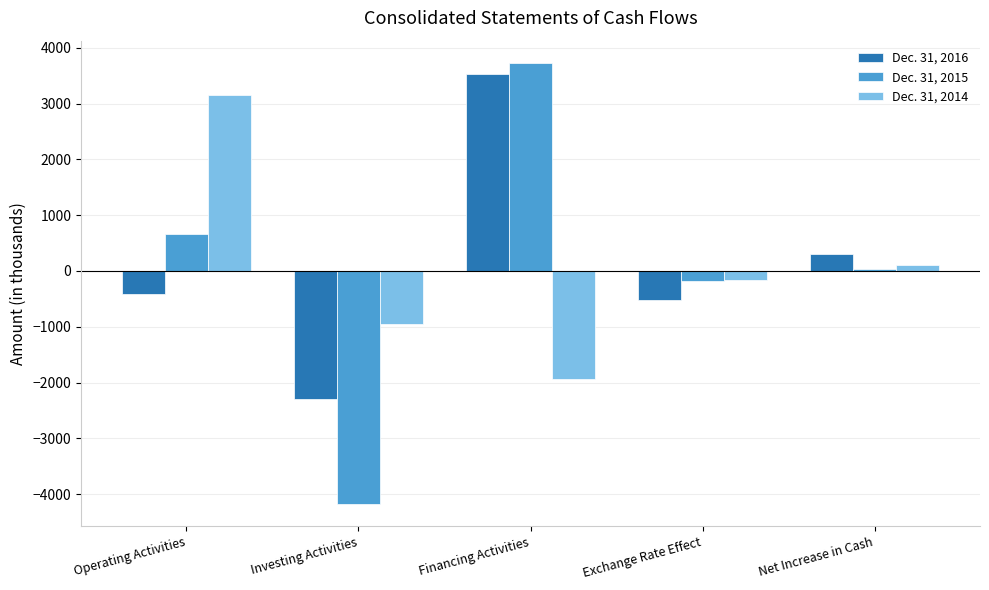

How many bars are there in total?

15